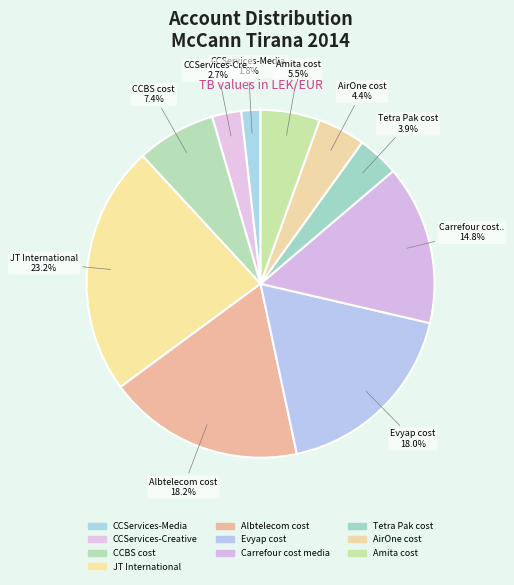

What is the ratio of the value at Amita cost to the value at Albtelecom cost?

0.3